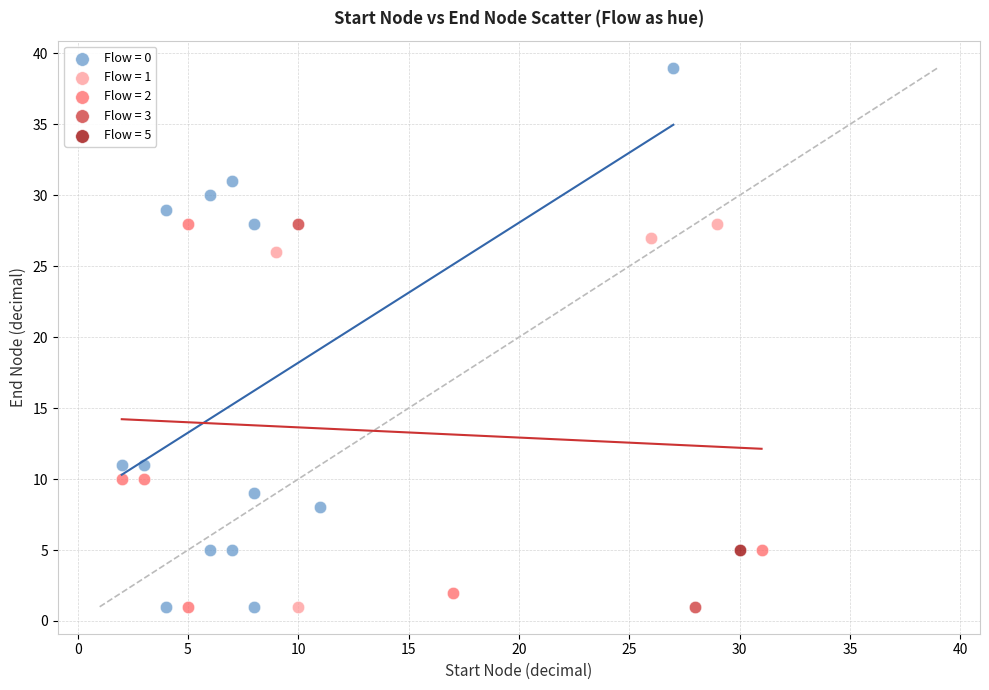

What are all the series names shown in the legend?

Flow = 0, Flow = 1, Flow = 2, Flow = 3, Flow = 5